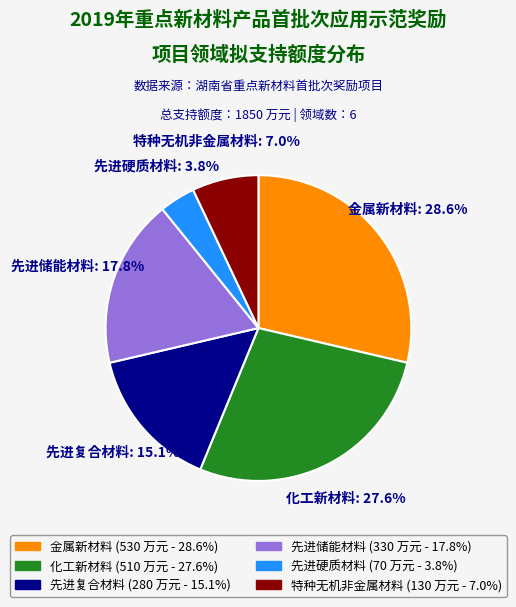

Is there a majority slice in this chart?

No